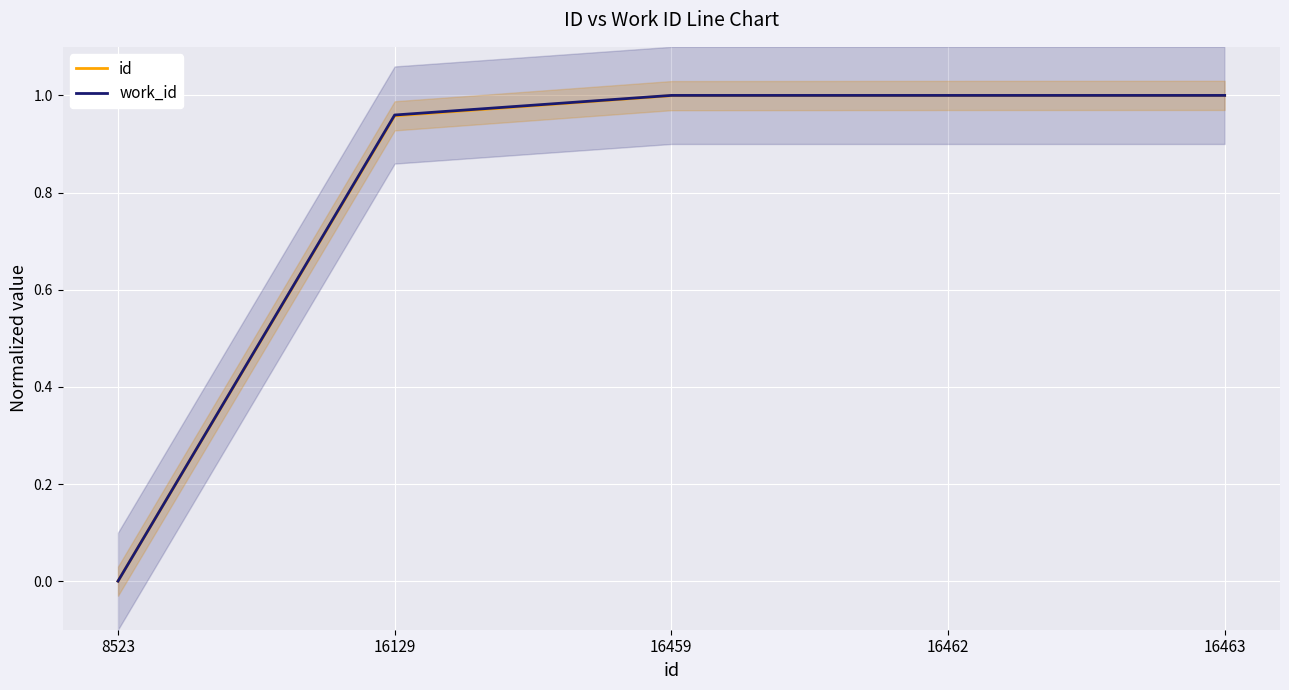

At which category is the sum across all series the highest?

16463